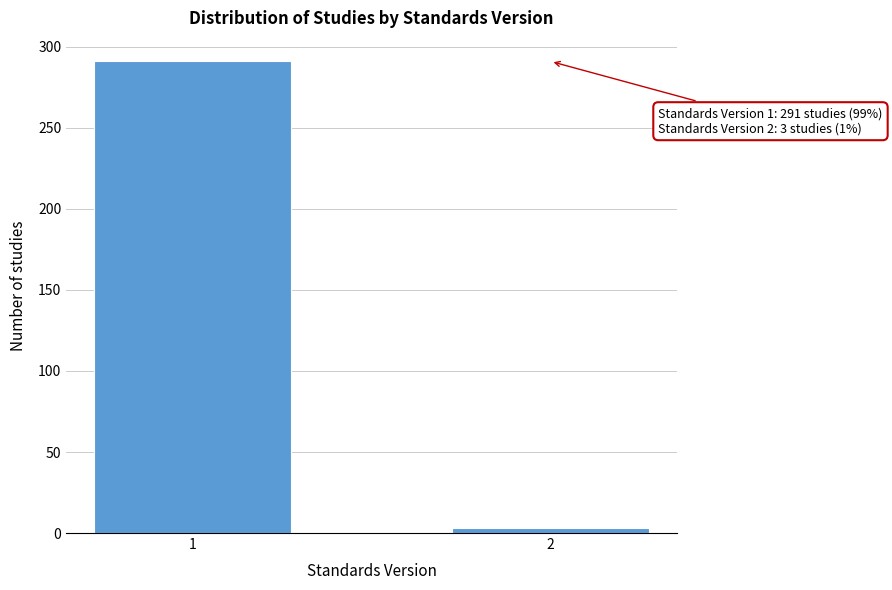

Reading left to right, list all the values displayed in this chart.

1=291	2=3